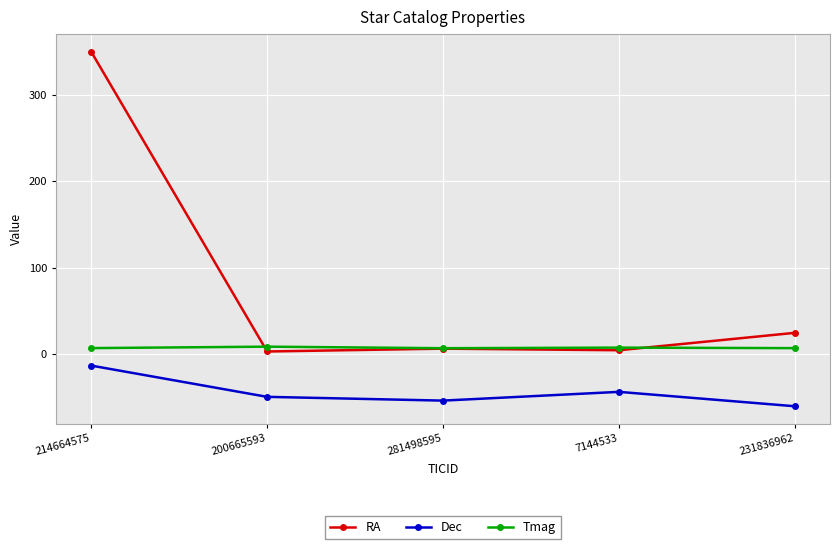

What are all the series names shown in the legend?

RA, Dec, Tmag